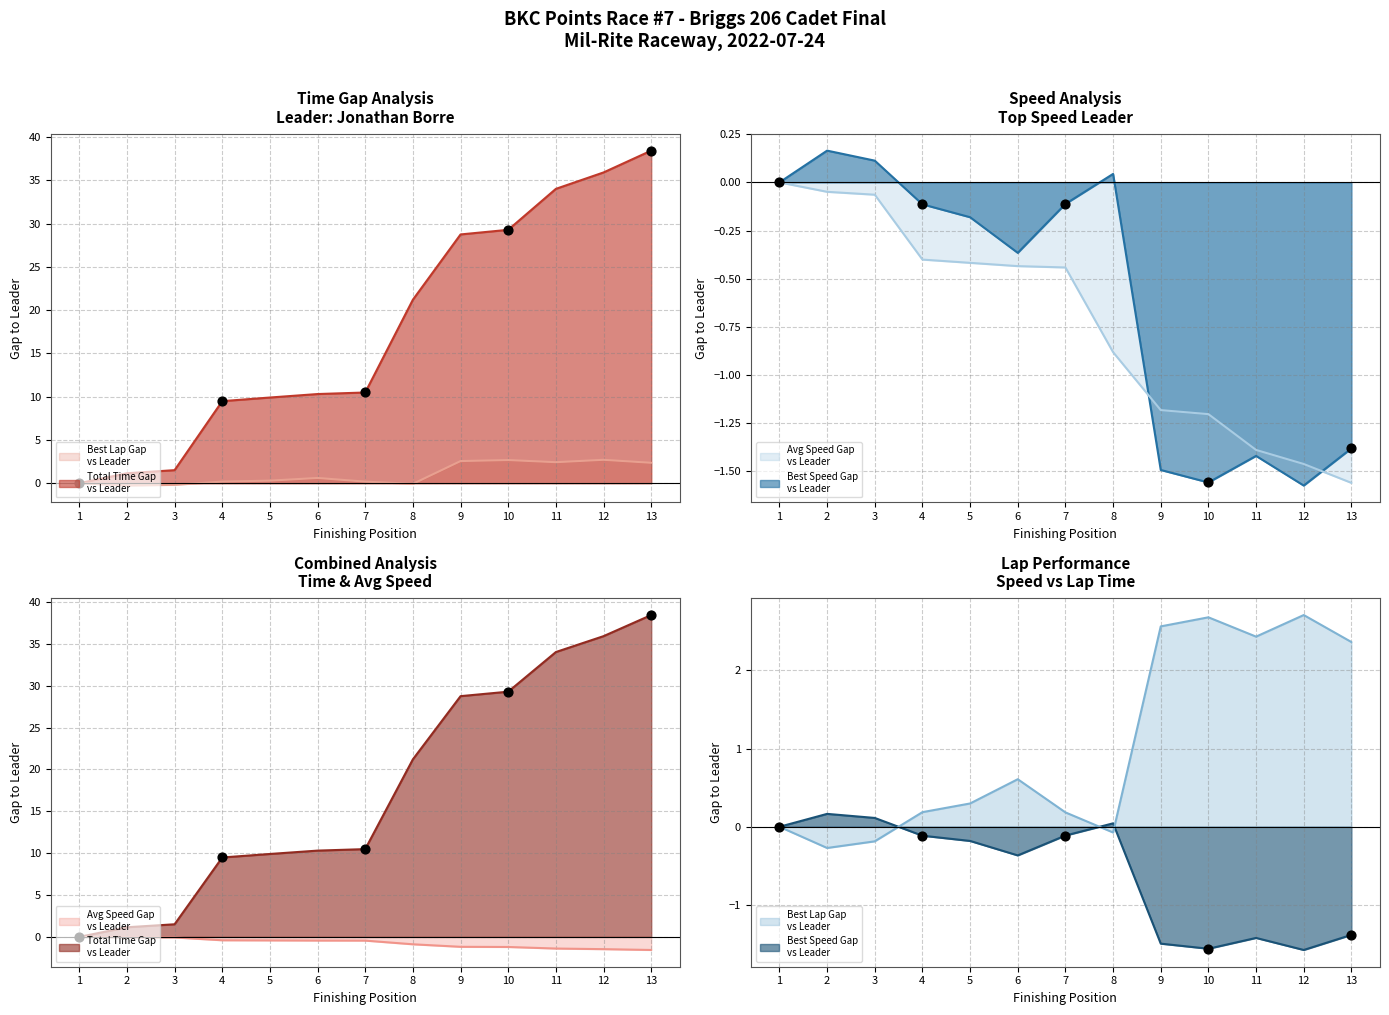

Which series contains the highest Y value?

Total Time